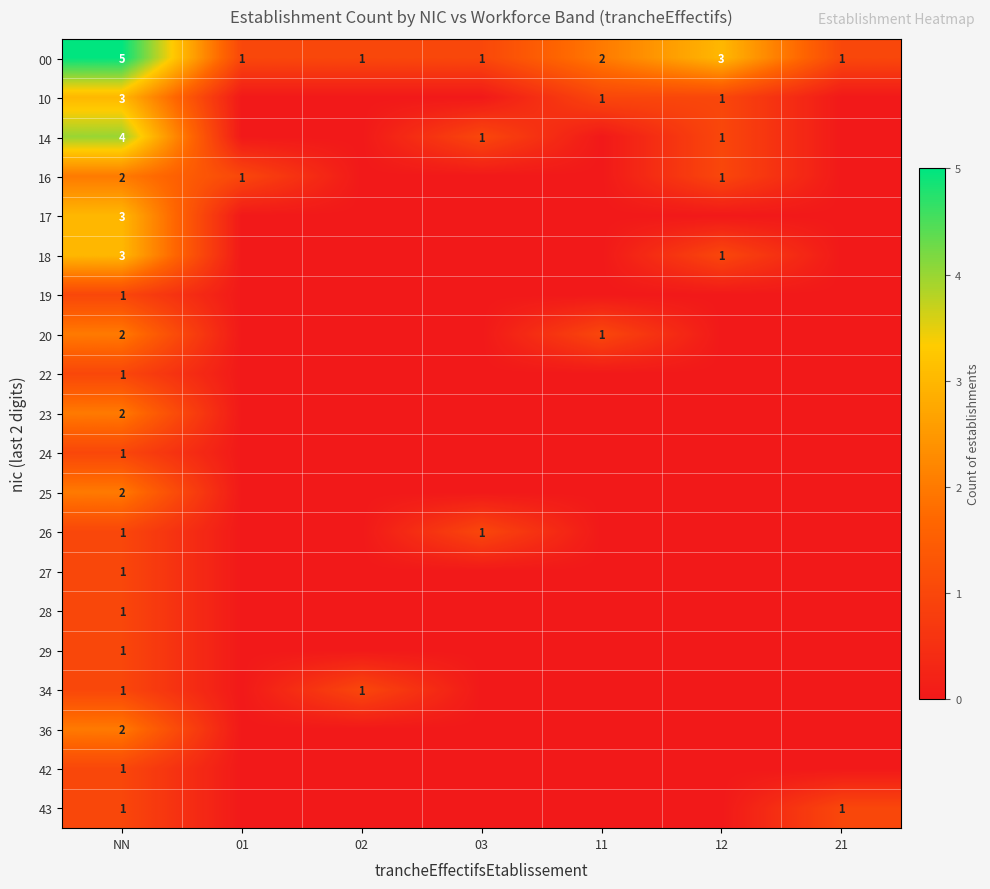

What is the difference between the maximum and second lowest values in the 00 series?

4